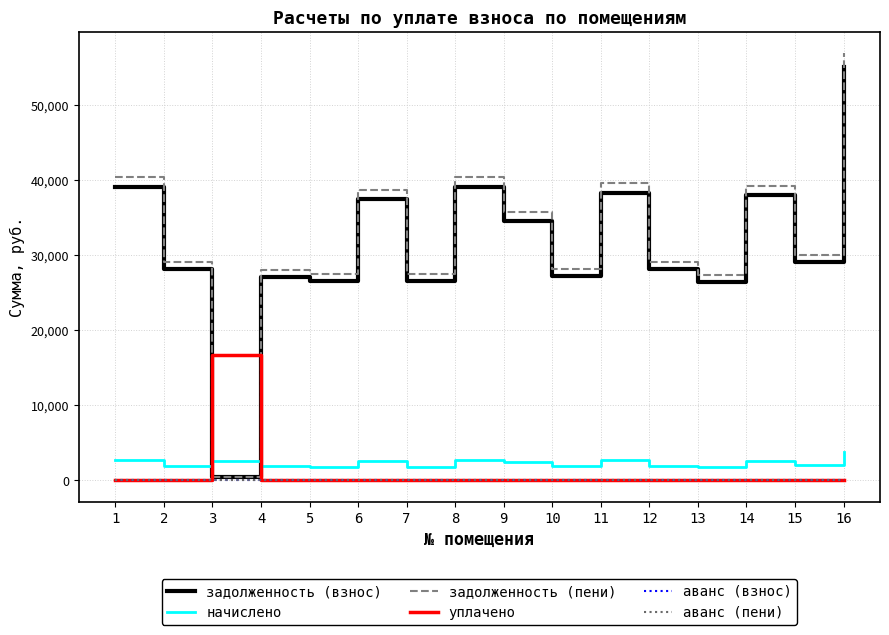

Is it true that уплачено equals 5761.2 at 1?

False